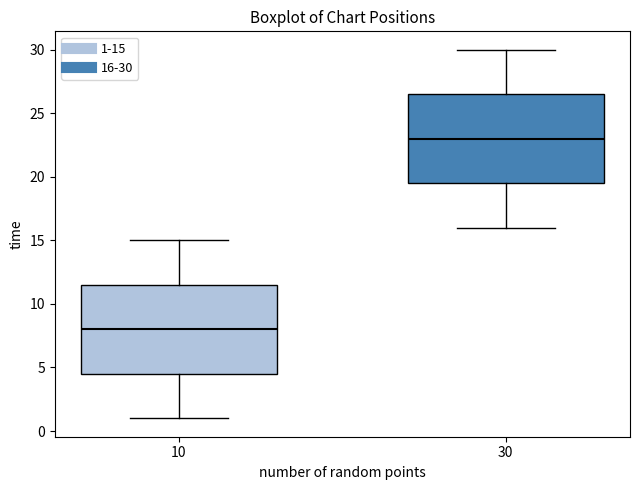

Where does the lower whisker of the box at x = 10 end on the y-axis? The values are not printed on the chart, so give them approximately, as read against the axis.

1.0